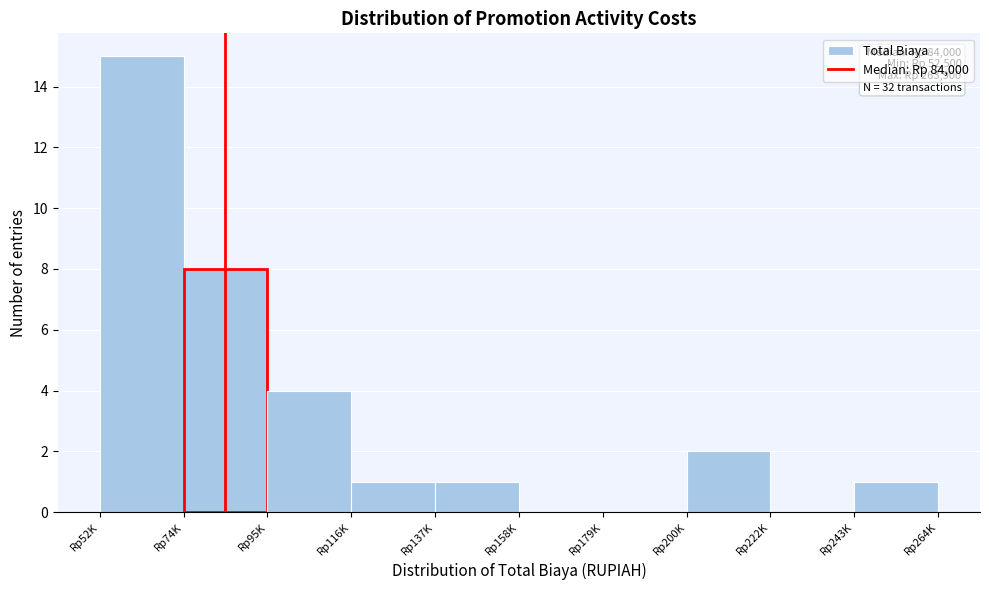

Reading left to right, transcribe all the data shown in this chart.

Rp52K=15	Rp74K=8	Rp95K=4	Rp116K=1	Rp137K=1	Rp158K=0	Rp179K=0	Rp200K=2	Rp222K=0	Rp243K=1